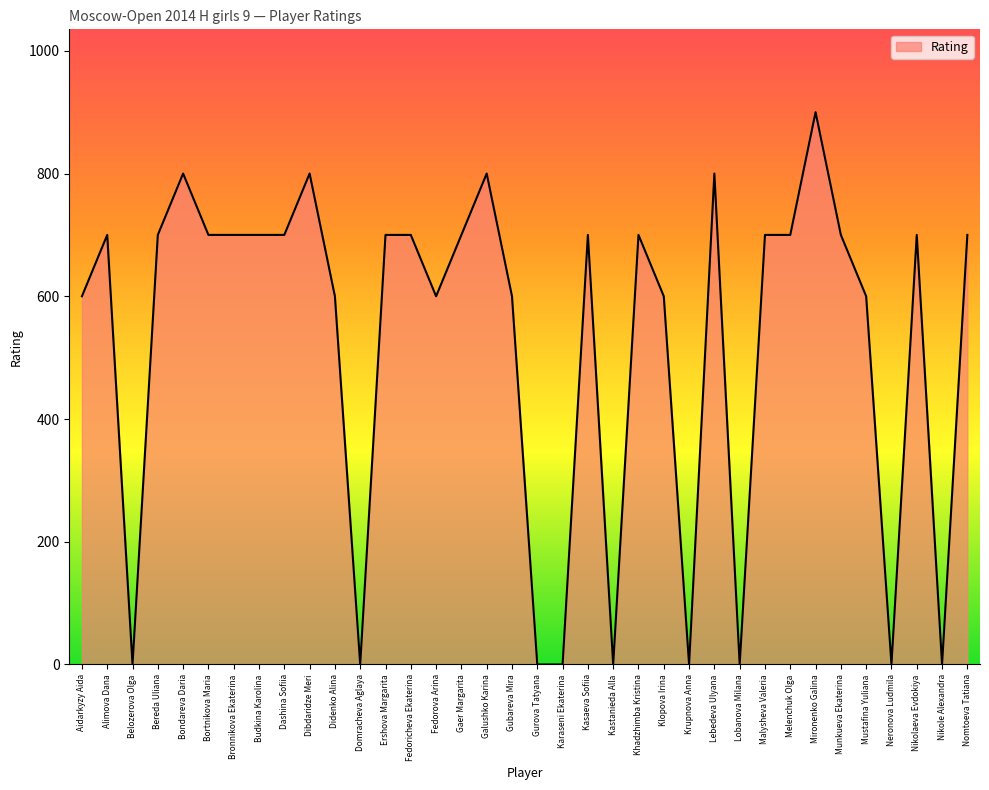

How many values are between 600 and 700?

22